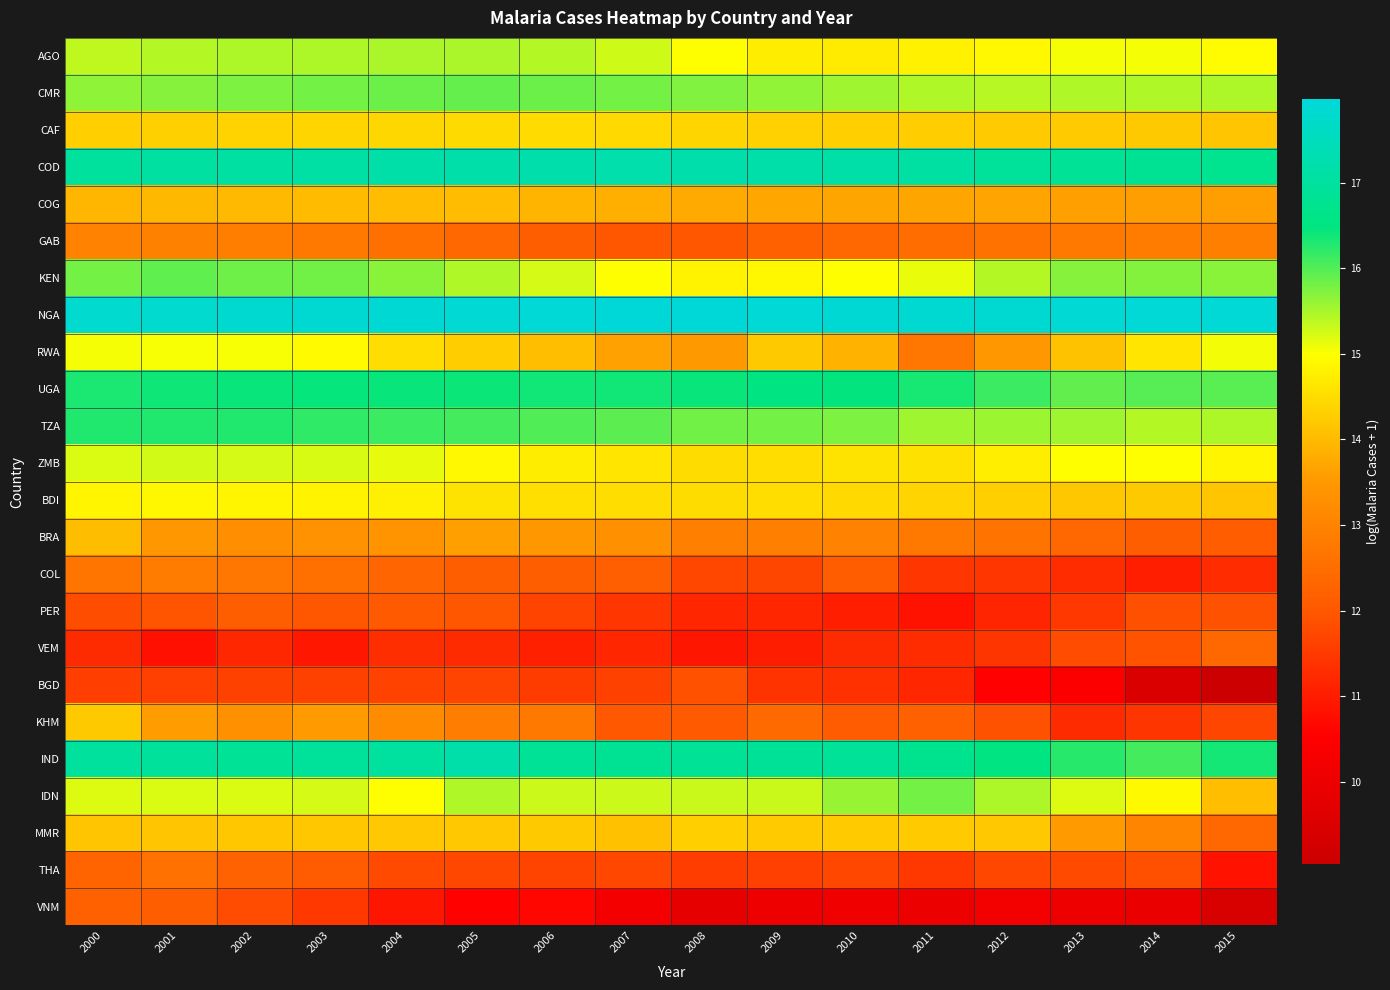

What is the total value across all series at 2001?

346.2